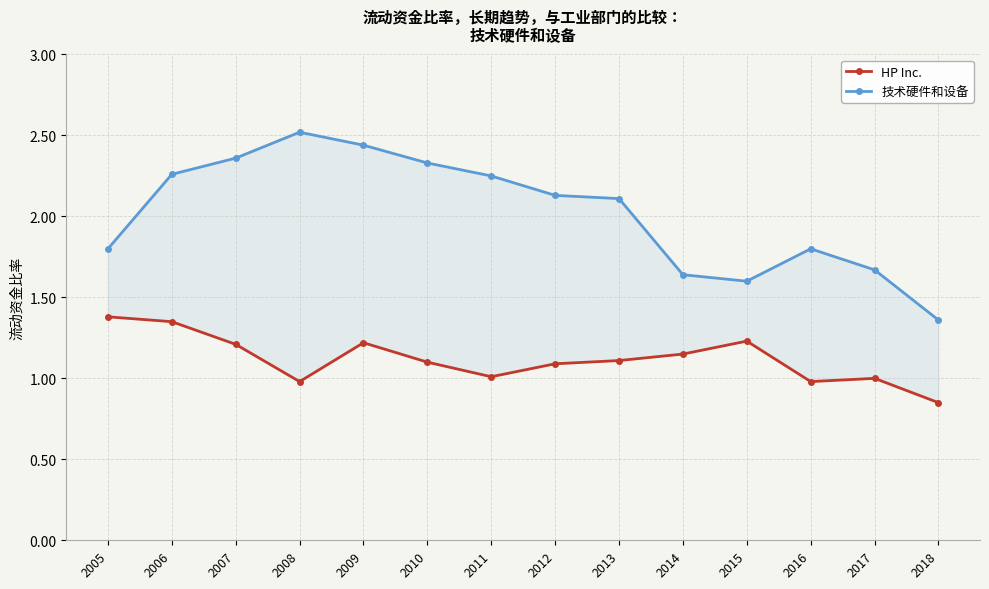

List the series in order of their peak value, lowest first.

HP Inc., 技术硬件和设备